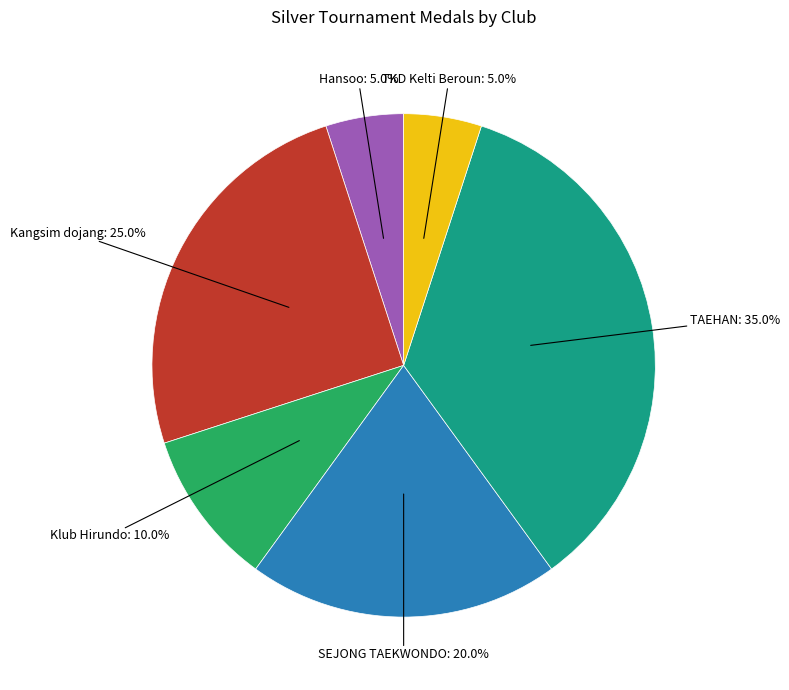

Count the number of slices in the pie.

6